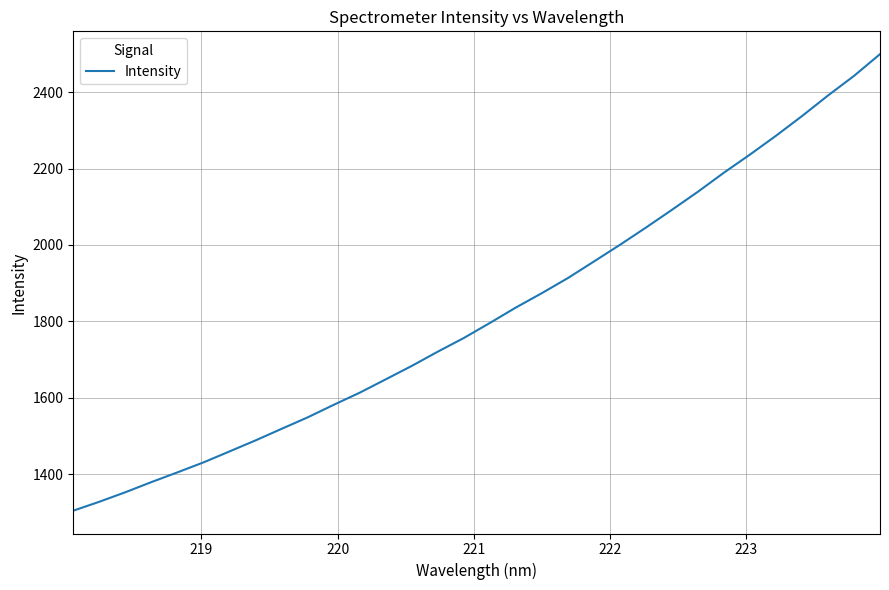

What is the smallest value displayed?

1304.1